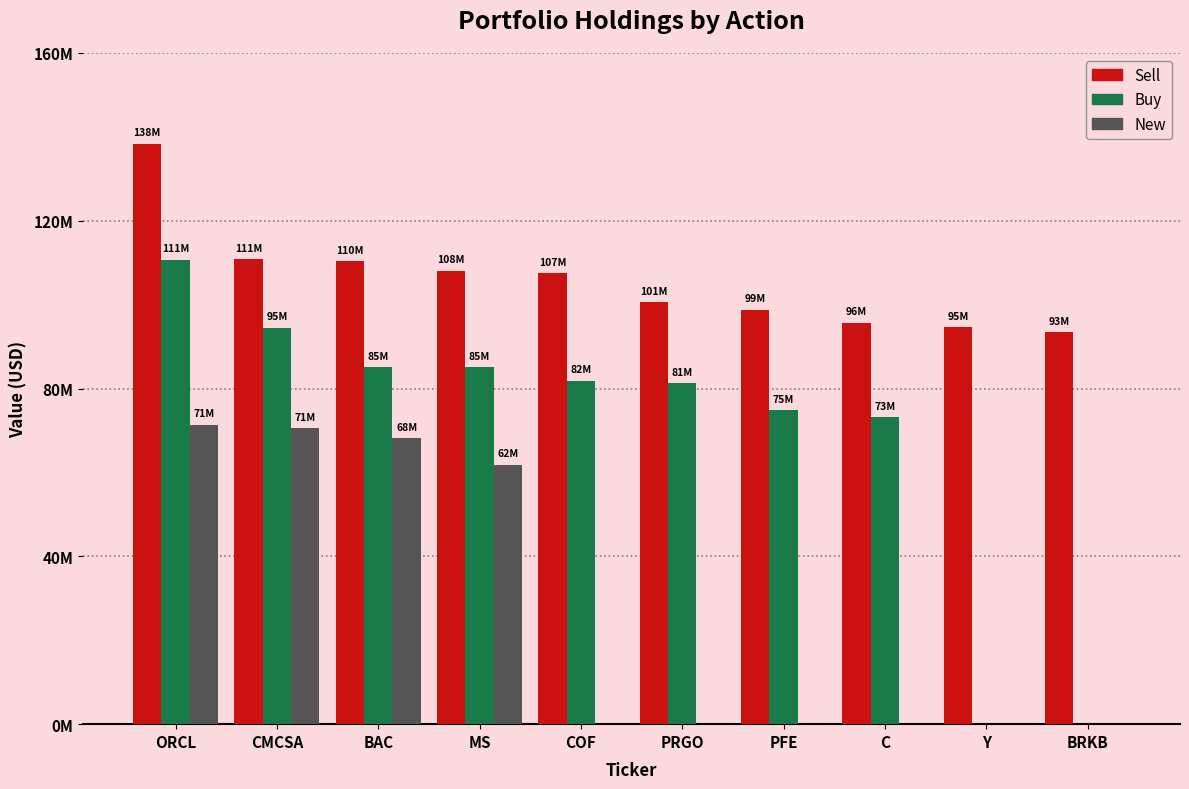

List the series in order of their overall mean, highest first.

Sell, Buy, New